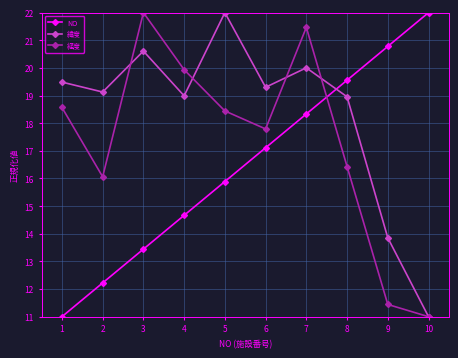

How many intersections are there between 経度 and NO?

1